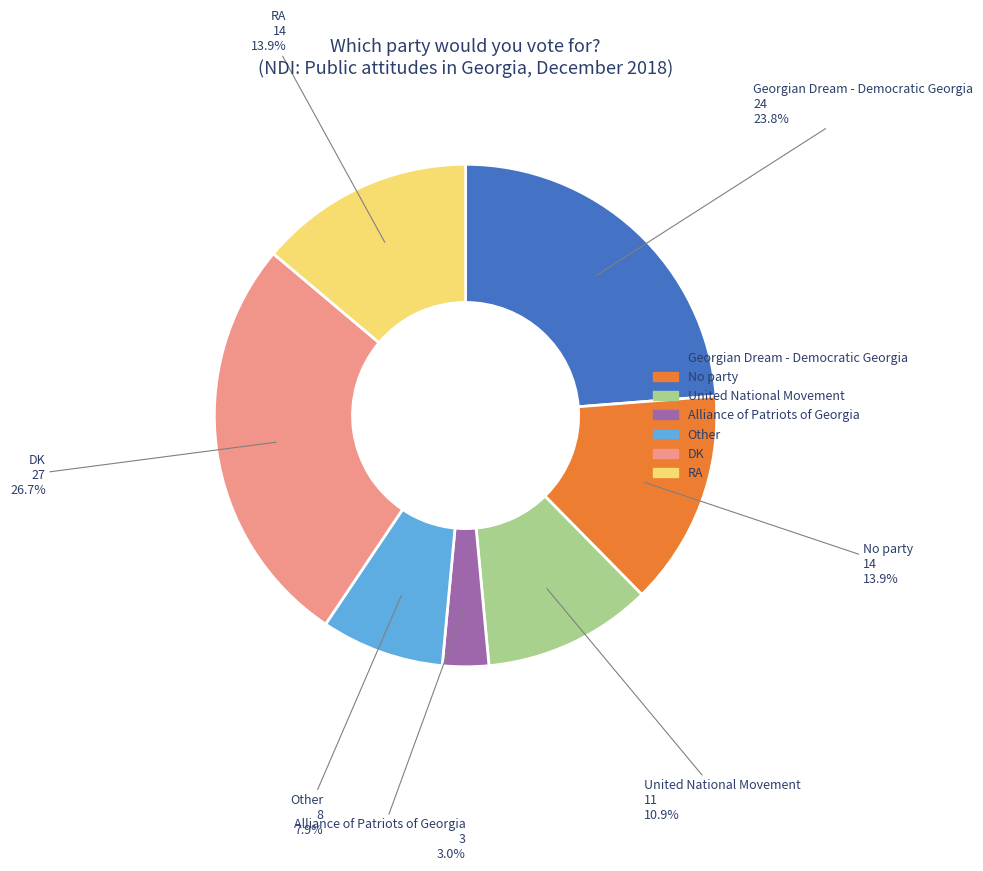

Which slice is the smallest?

Alliance of Patriots of Georgia